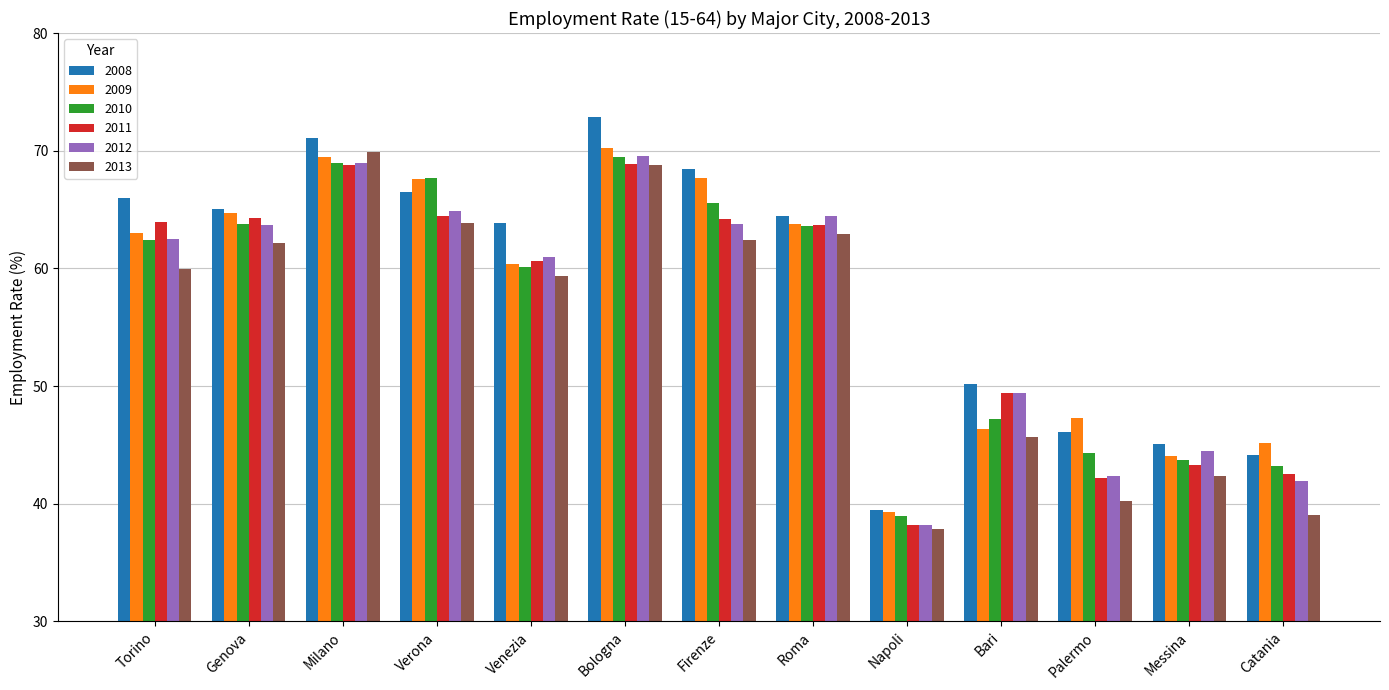

Is it true that 2008 equals 46.1 at Palermo?

True